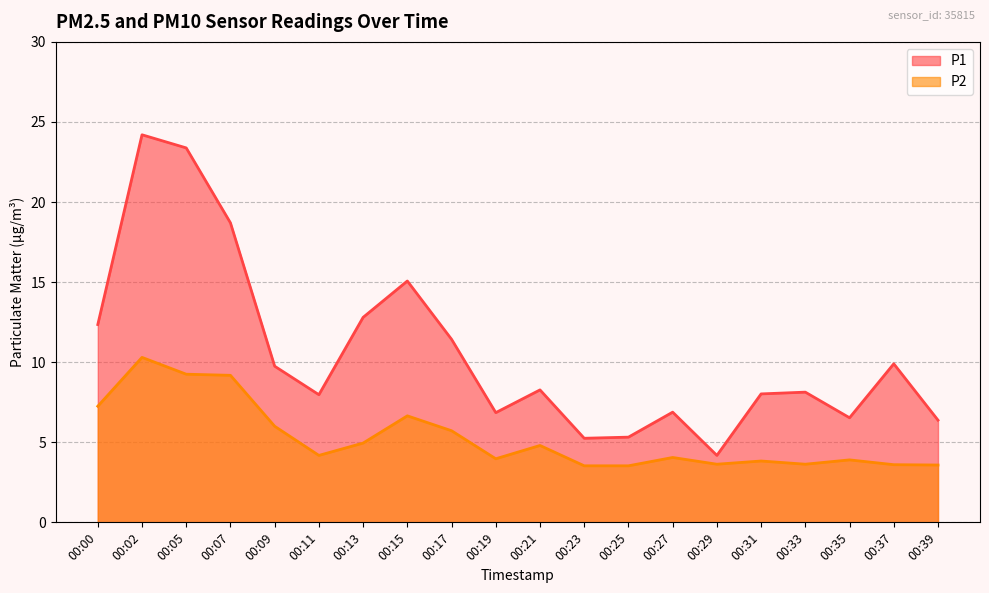

Reading left to right, extract all data points from this chart.

P1: 00:00=12.3	00:02=24.2	00:05=23.4	00:07=18.7	00:09=9.8	00:11=8.0	00:13=12.8	00:15=15.1	00:17=11.4	00:19=6.8	00:21=8.3	00:23=5.2	00:25=5.3	00:27=6.9	00:29=4.2	00:31=8.0	00:33=8.1	00:35=6.5	00:37=9.9	00:39=6.4
P2: 00:00=7.2	00:02=10.3	00:05=9.2	00:07=9.2	00:09=6.0	00:11=4.2	00:13=5.0	00:15=6.7	00:17=5.7	00:19=4.0	00:21=4.8	00:23=3.5	00:25=3.5	00:27=4.0	00:29=3.6	00:31=3.8	00:33=3.6	00:35=3.9	00:37=3.6	00:39=3.6